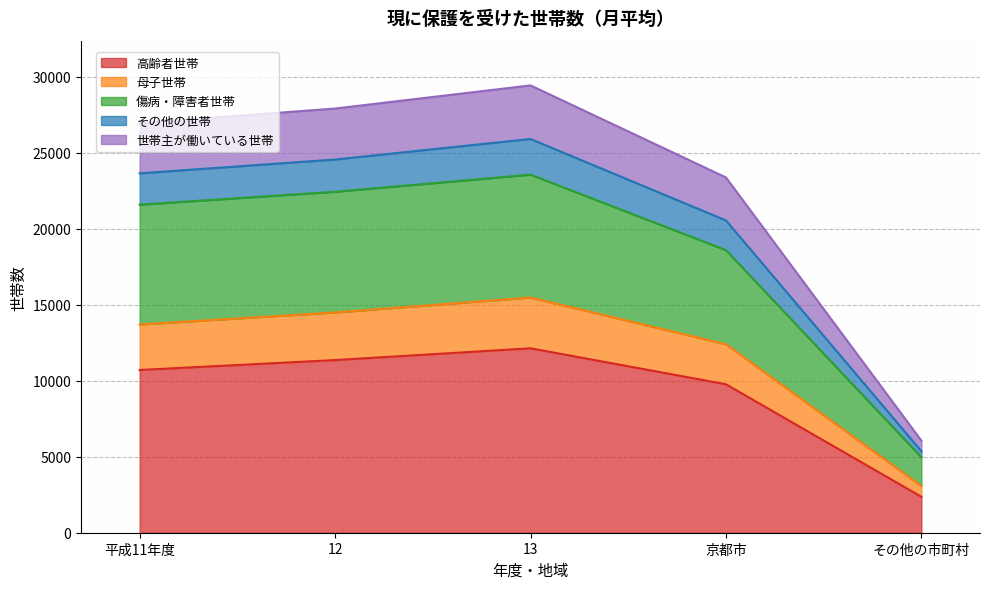

Rank the categories by 世帯主が働いている世帯 value from lowest to highest.

その他の市町村, 京都市, 平成11年度, 12, 13